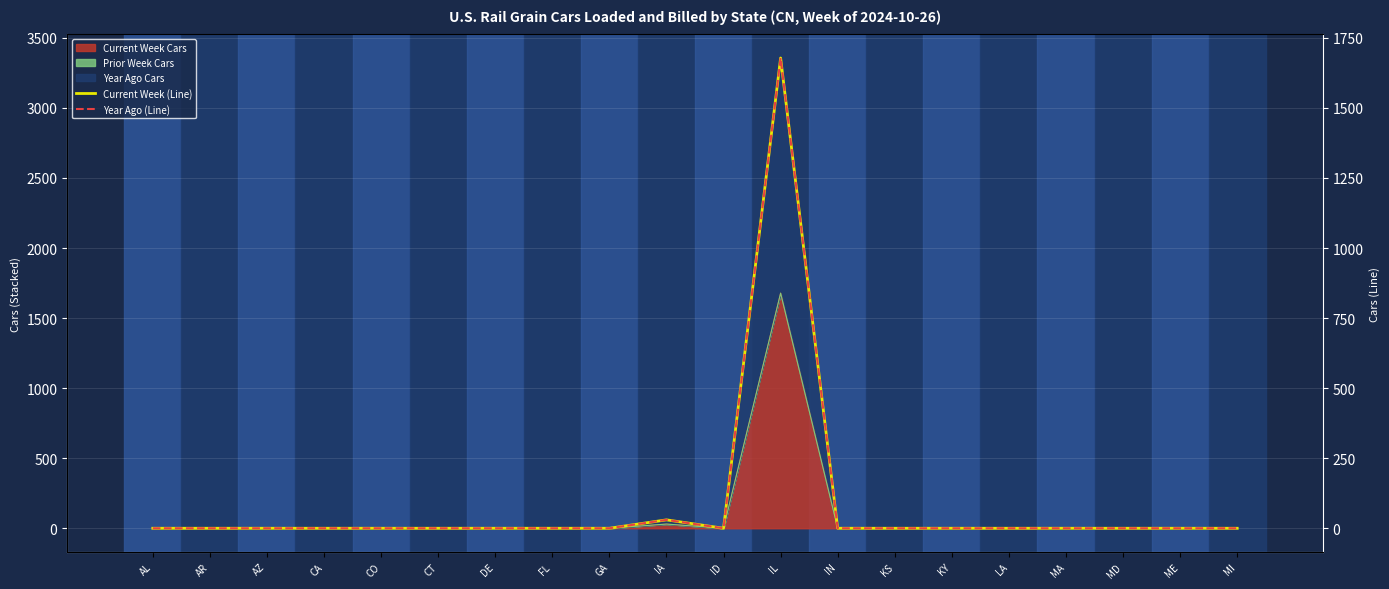

At how many categories does at least one series exceed 242?

1